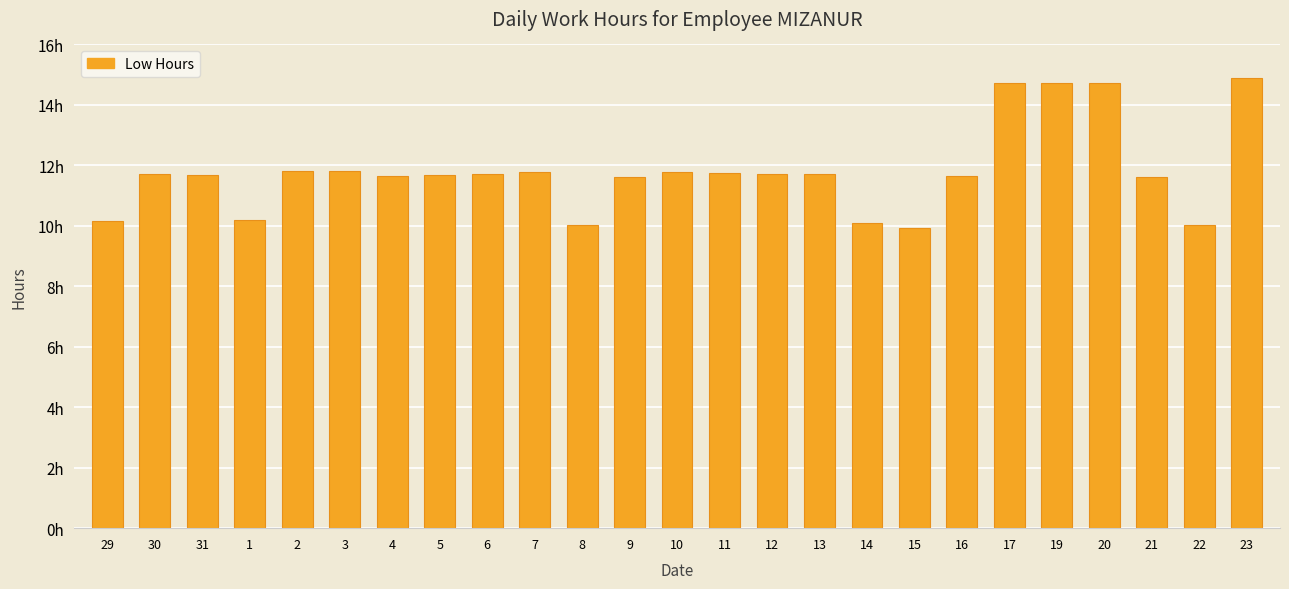

Does the chart contain any negative values?

No